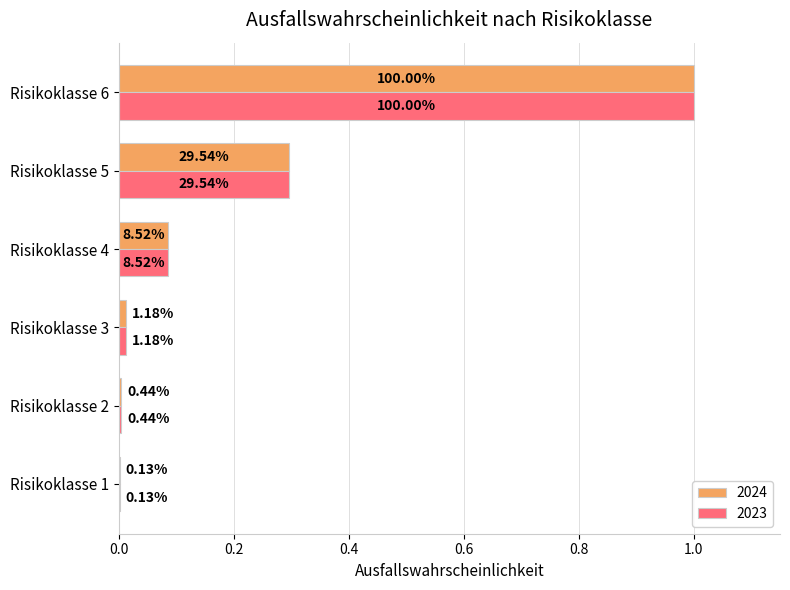

What is the difference between the maximum and second lowest values in the 2024 series?

1.0